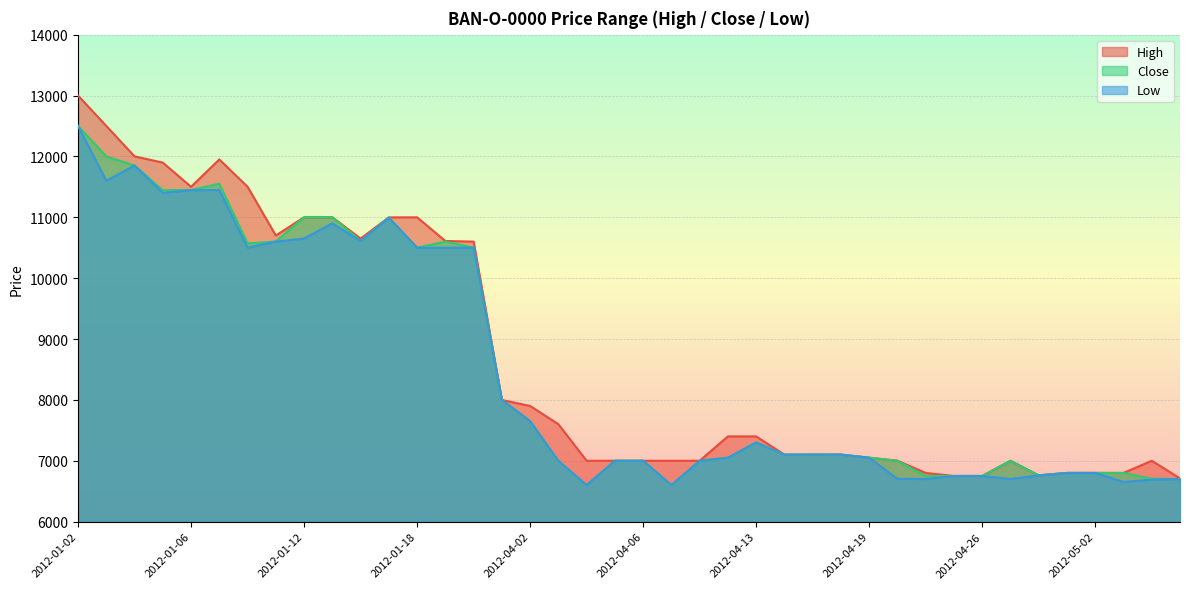

Which category has the lowest value across all series?

2012-04-04